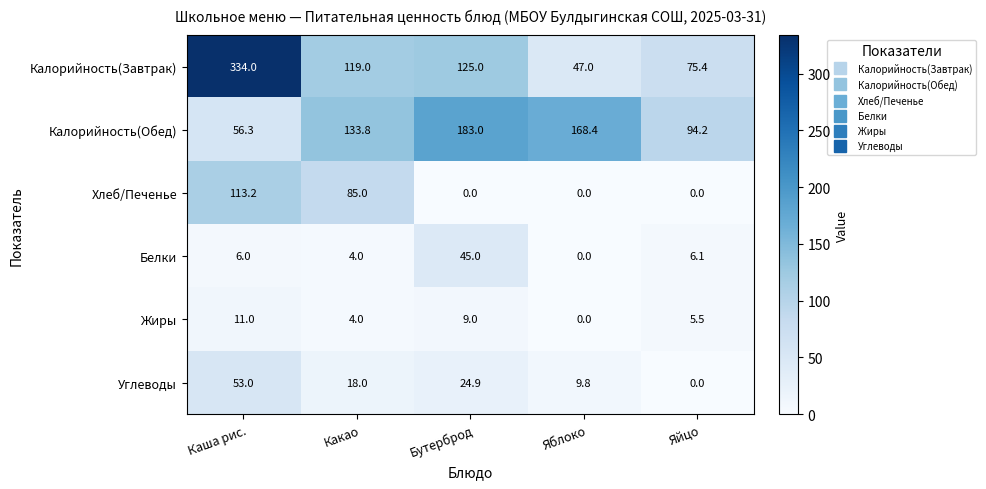

Reading left to right, list all the values displayed in this chart.

Калорийность(Завтрак): Каша рис.=334.0	Какао=119.0	Бутерброд=125.0	Яблоко=47.0	Яйцо=75.4
Калорийность(Обед): Каша рис.=56.3	Какао=133.8	Бутерброд=183.0	Яблоко=168.4	Яйцо=94.2
Хлеб/Печенье: Каша рис.=113.2	Какао=85.0	Бутерброд=0.0	Яблоко=0.0	Яйцо=0.0
Белки: Каша рис.=6.0	Какао=4.0	Бутерброд=45.0	Яблоко=0.0	Яйцо=6.1
Жиры: Каша рис.=11.0	Какао=4.0	Бутерброд=9.0	Яблоко=0.0	Яйцо=5.5
Углеводы: Каша рис.=53.0	Какао=18.0	Бутерброд=24.9	Яблоко=9.8	Яйцо=0.0